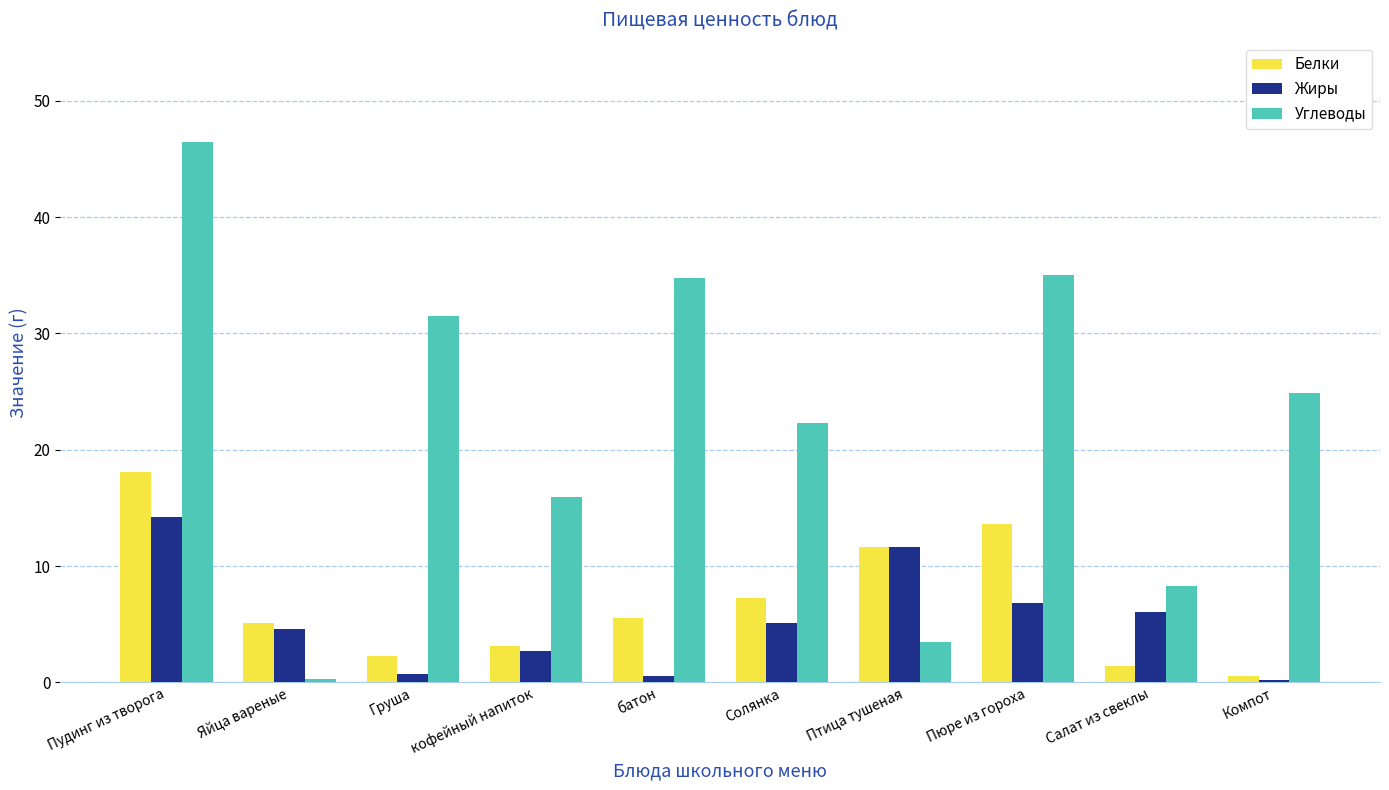

What is the highest value of the Углеводы series?

46.4